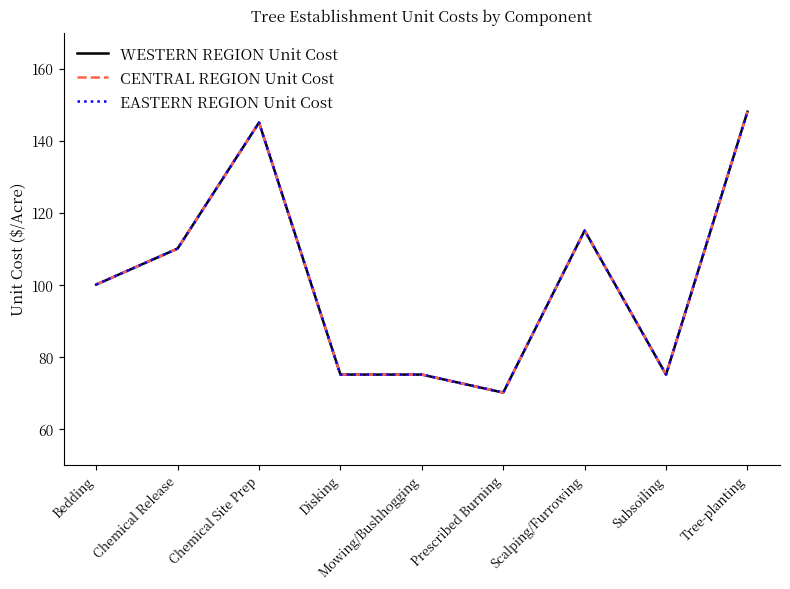

How many lines are shown in the chart?

3